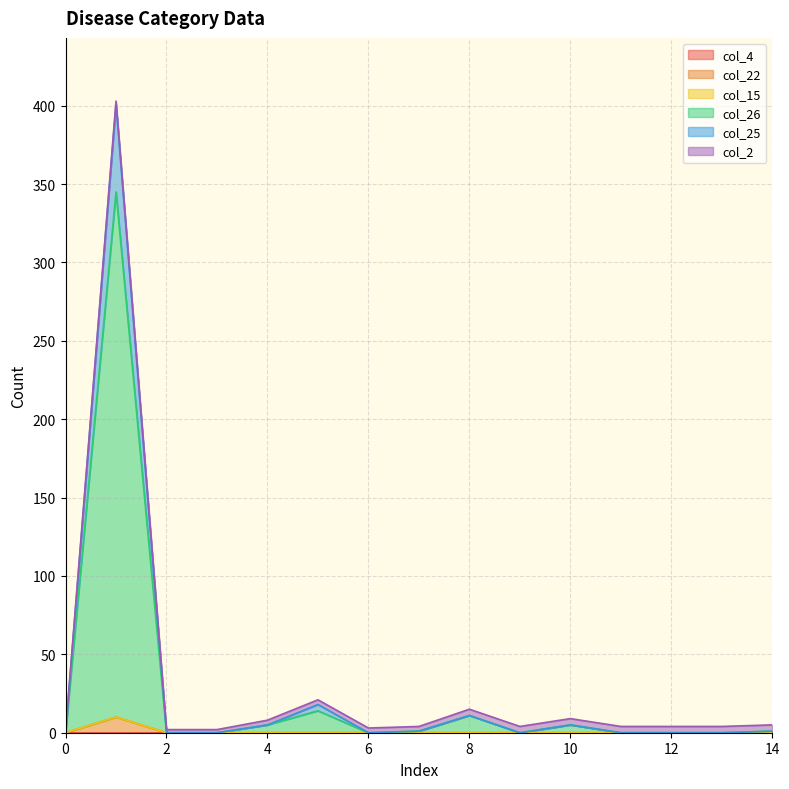

Is it true that col_25 equals 201 at 1?

False